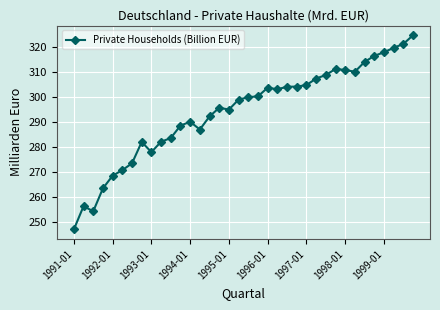

Does the chart have visible grid lines?

Yes